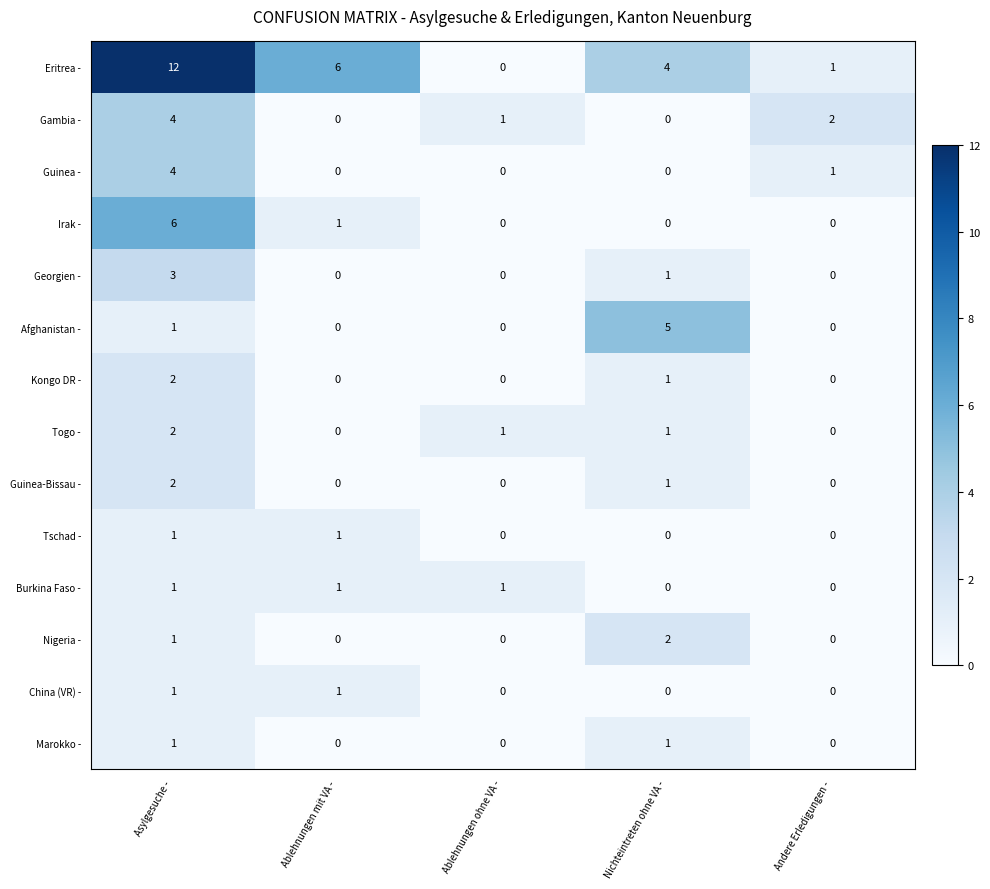

What value does the Georgien - series have at Asylgesuche -?

3